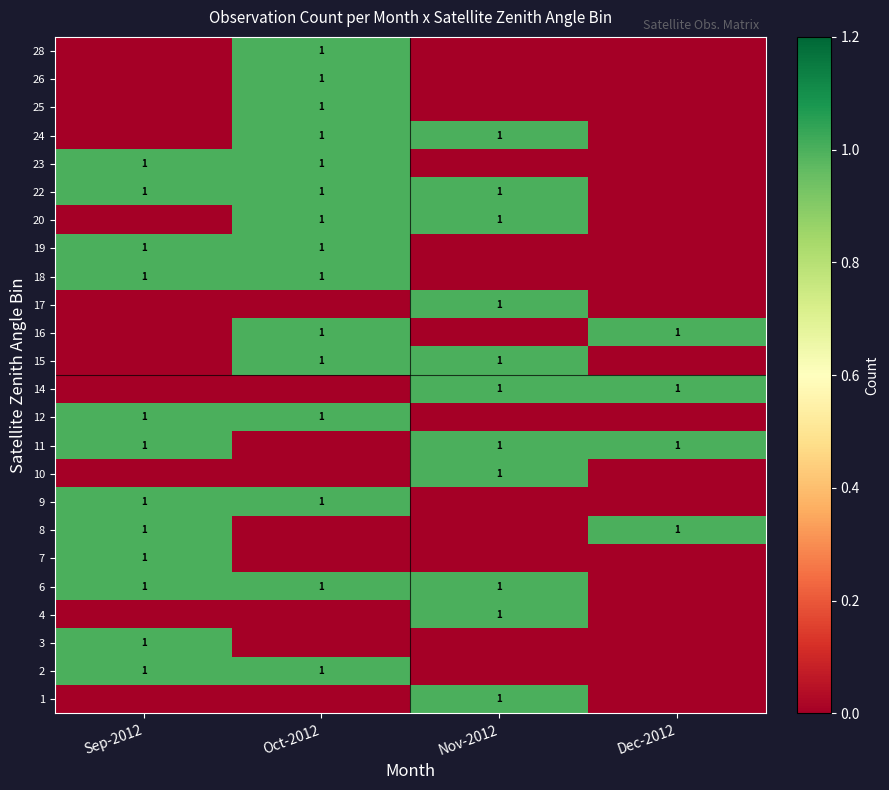

True or false: 3 has a value of 1 at Sep-2012.

True